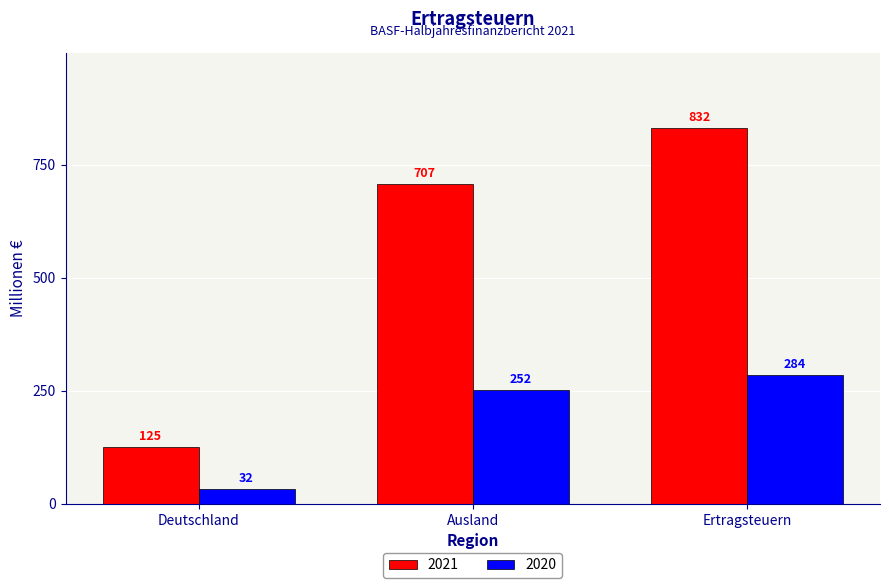

What is the greatest value displayed?

832